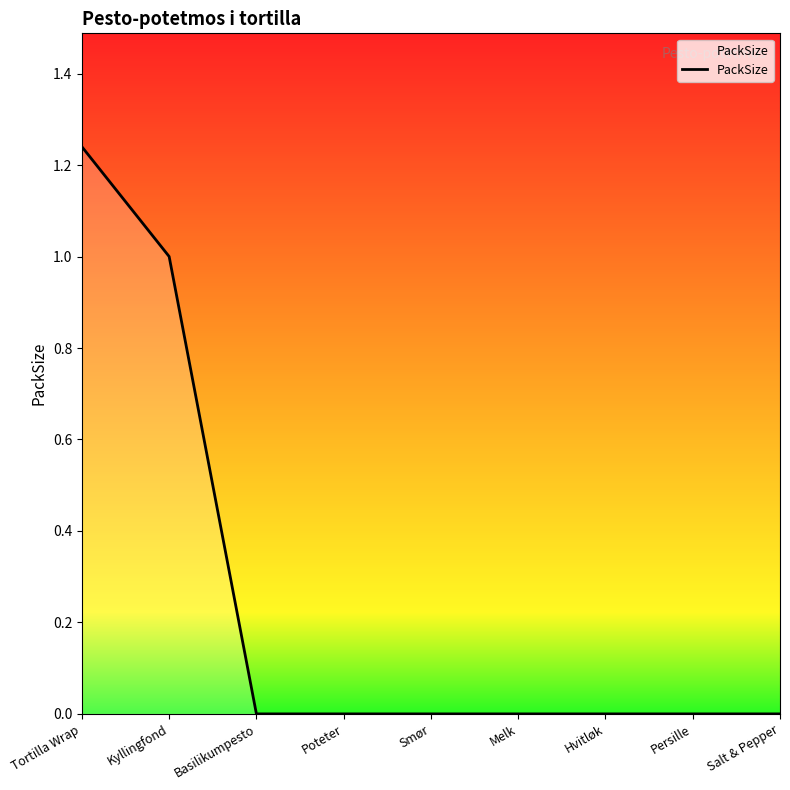

How many categories are shown in the chart?

9